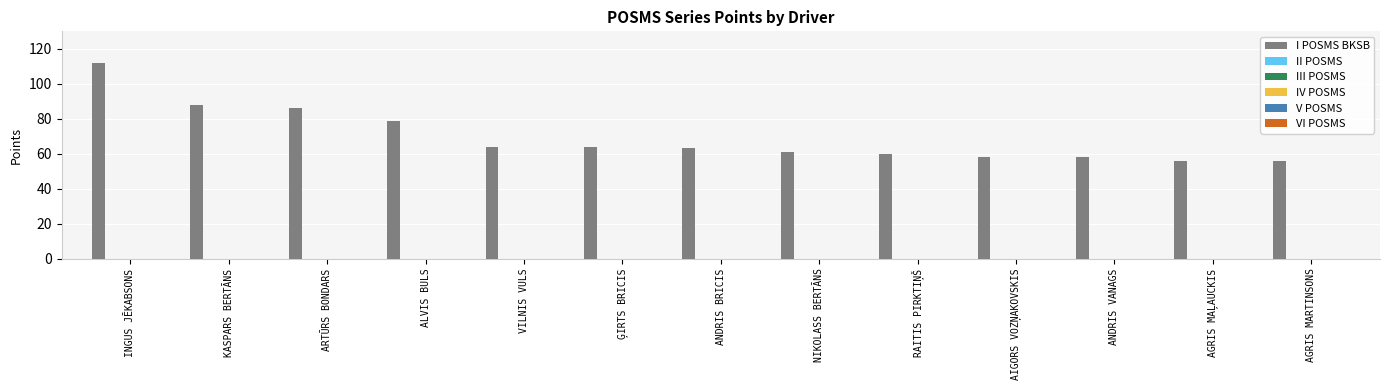

How many bars are there in total?

13